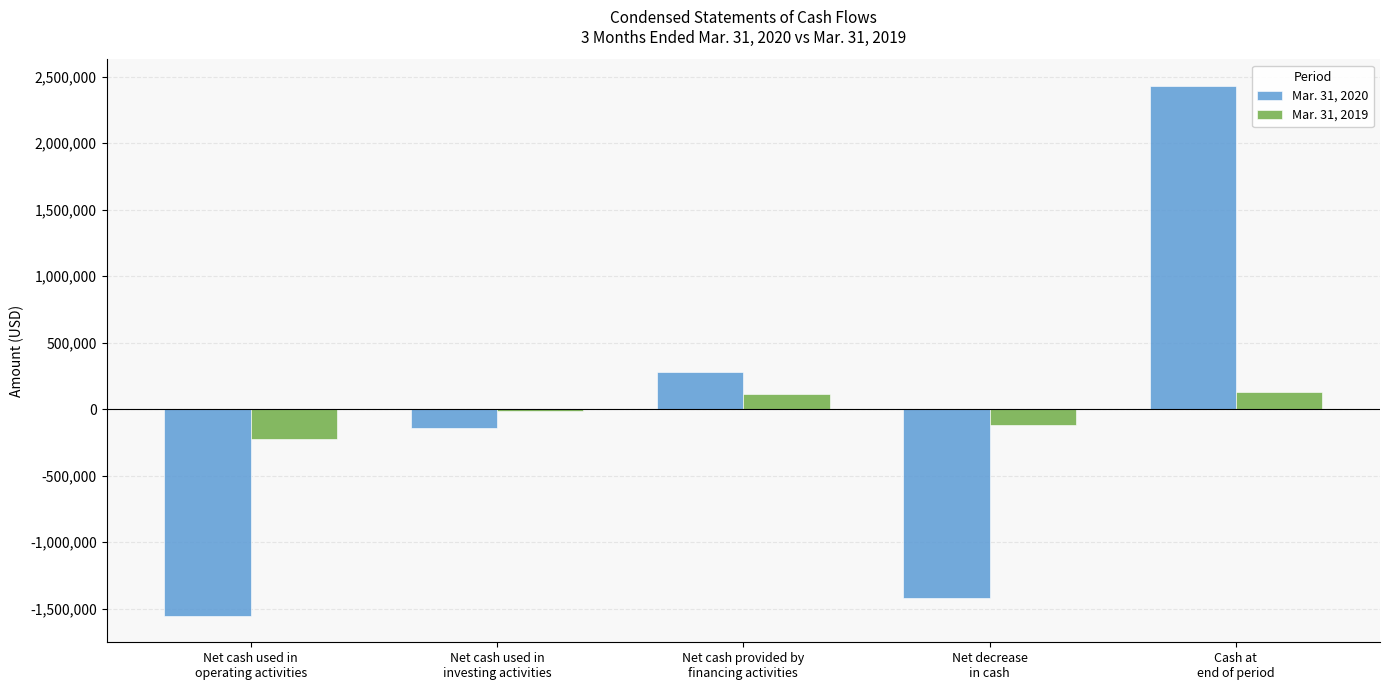

What is the smallest value displayed?

-1553276